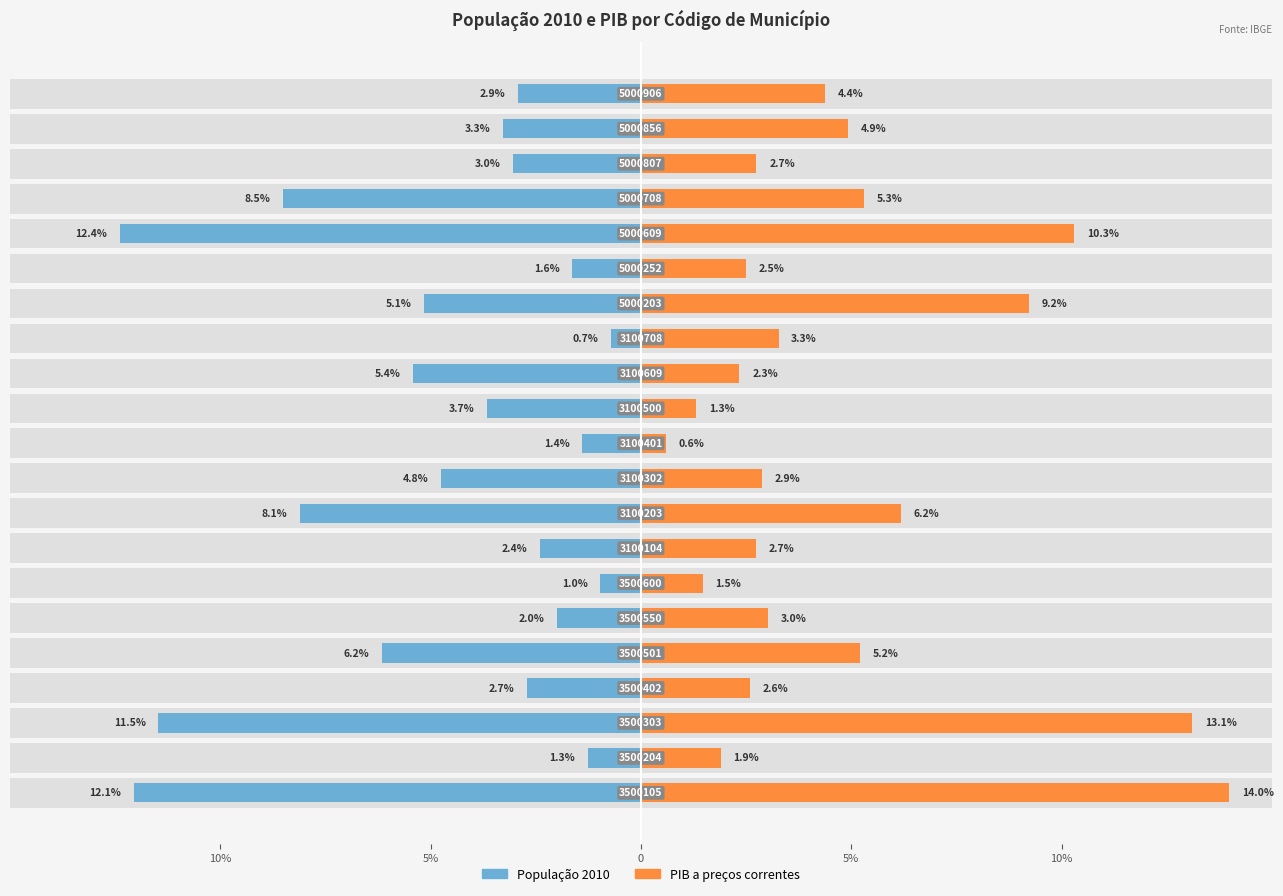

Which series changed the most between 5% and 0?

PIB a preços correntes